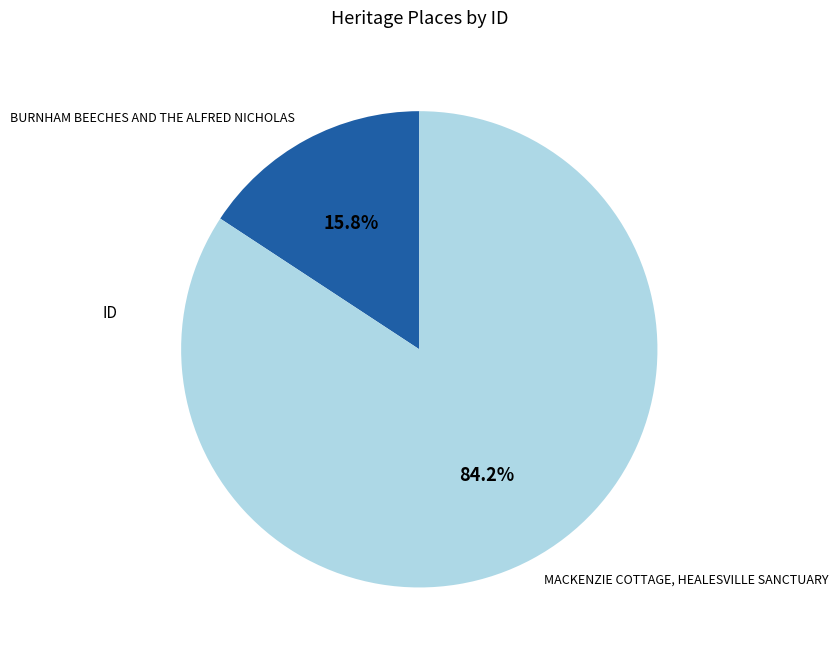

Combined, what portion of the pie is BURNHAM BEECHES AND THE ALFRED NICHOLAS and MACKENZIE COTTAGE, HEALESVILLE SANCTUARY?

100.0%